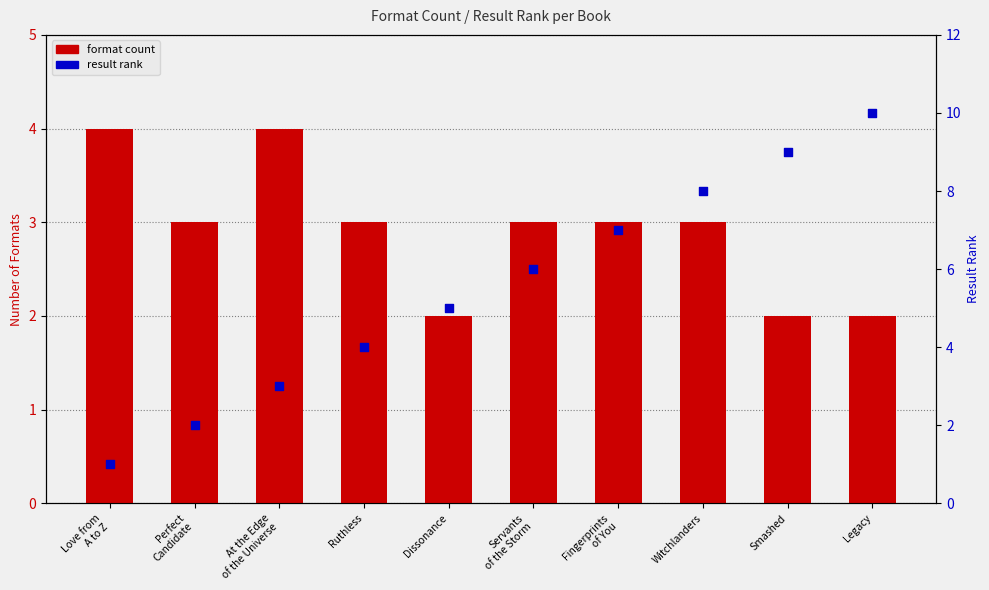

At how many categories does at least one series exceed 4?

6